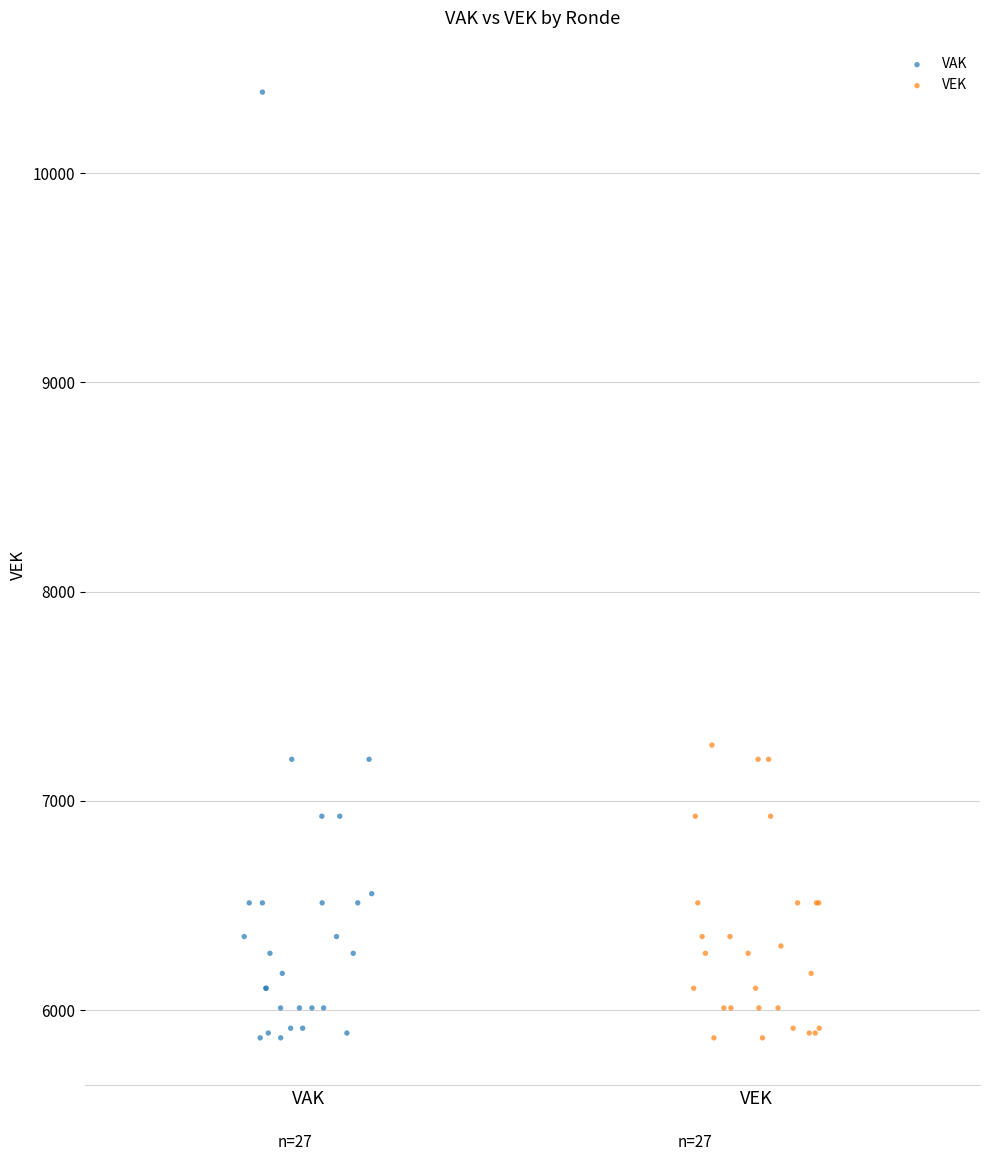

Which series has the largest Y range (max minus min)?

VAK